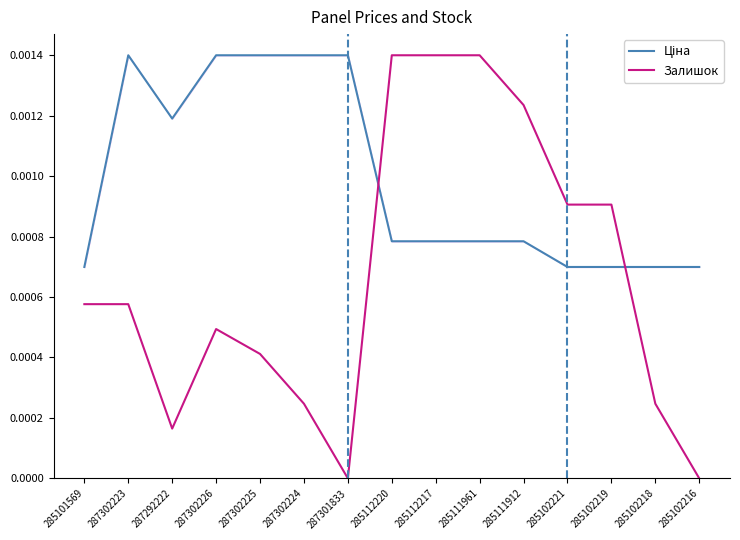

Which series has the widest spread of values?

Залишок